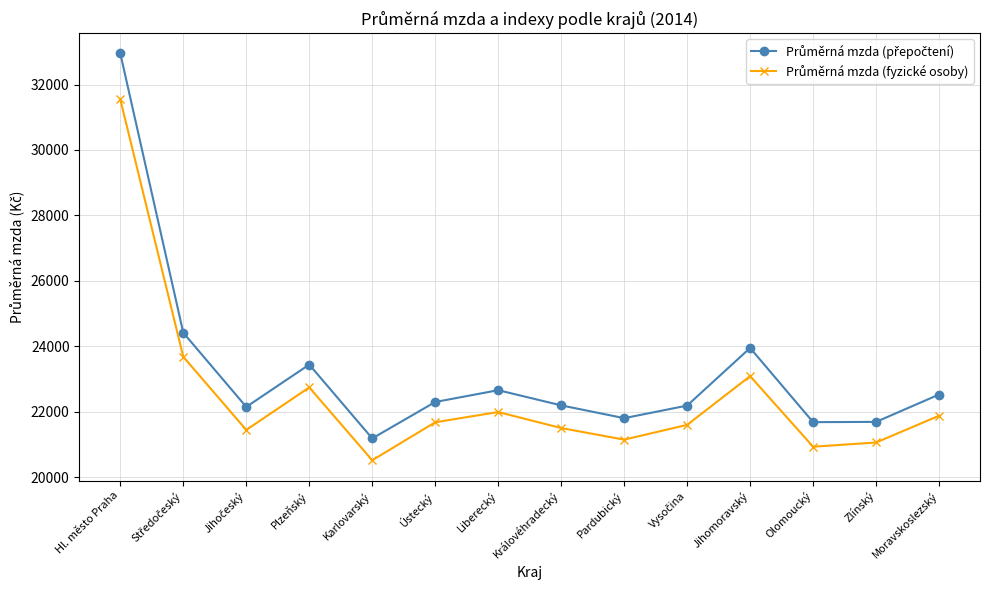

Which category has the highest value across all series?

Hl. město Praha